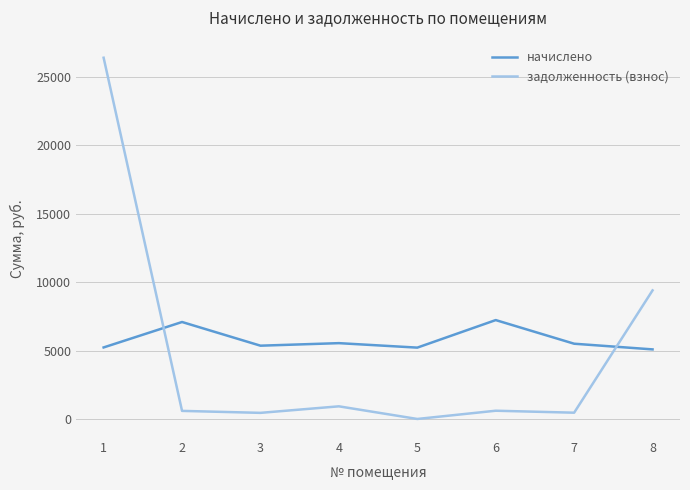

What is the difference between the maximum and second lowest values in the начислено series?

2013.0